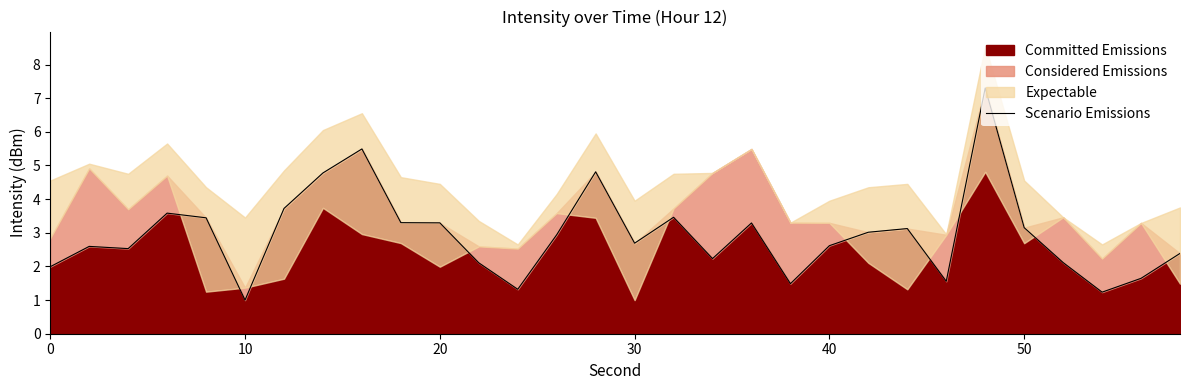

At which label does Committed Emissions reach its minimum?

10